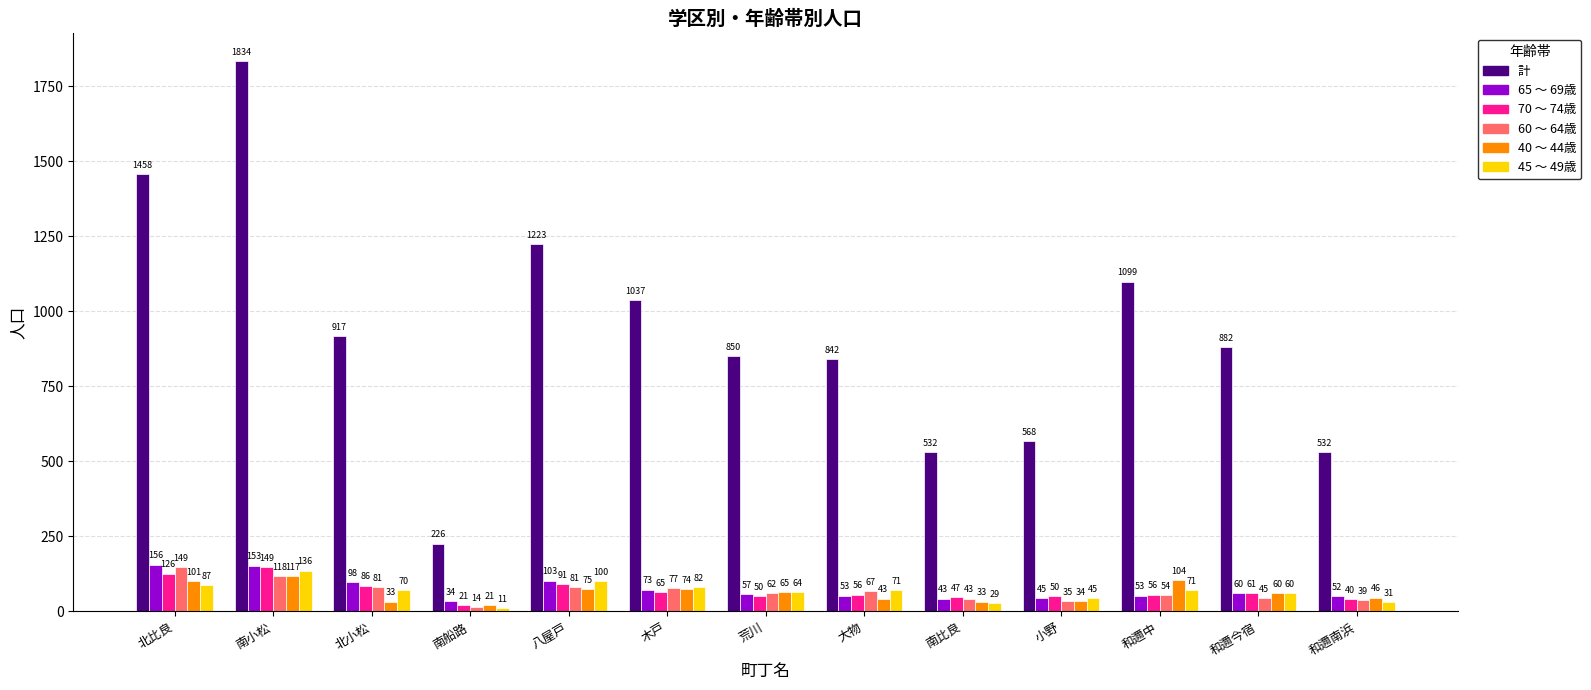

Between 荒川 and 和邇今宿, which series saw the biggest shift?

計